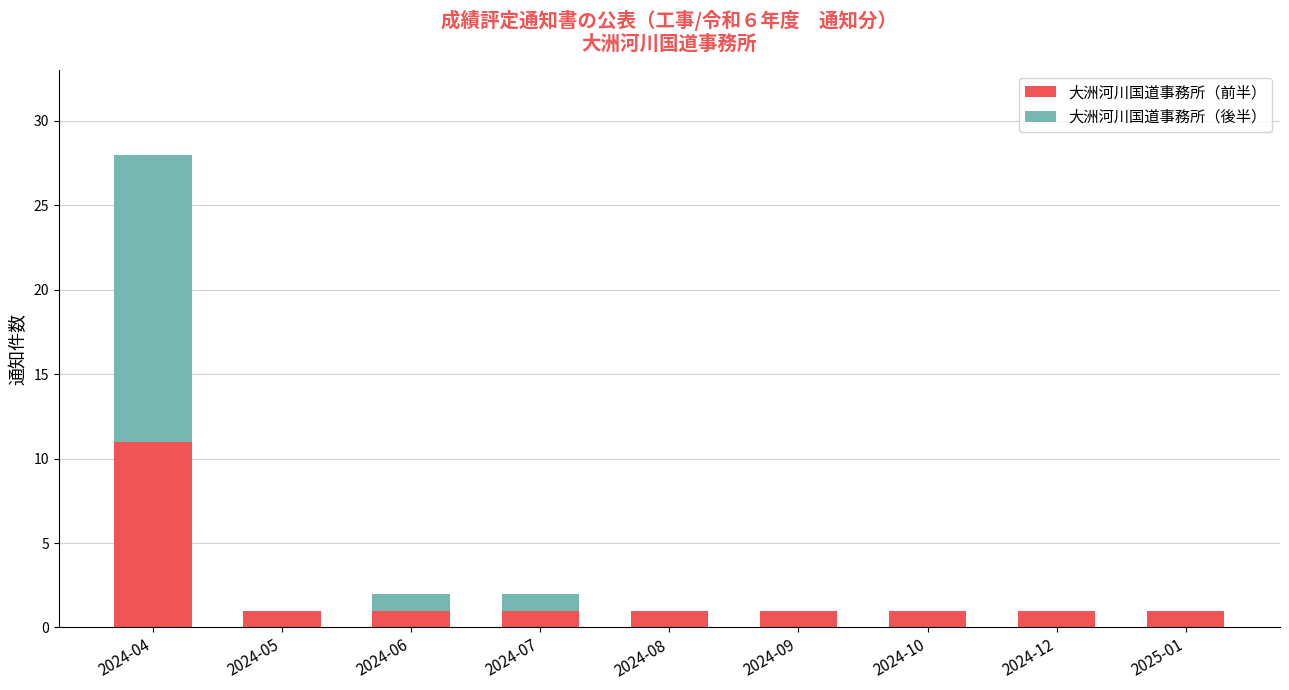

Is it true that 大洲河川国道事務所（前半） equals 1 at 2024-12?

True